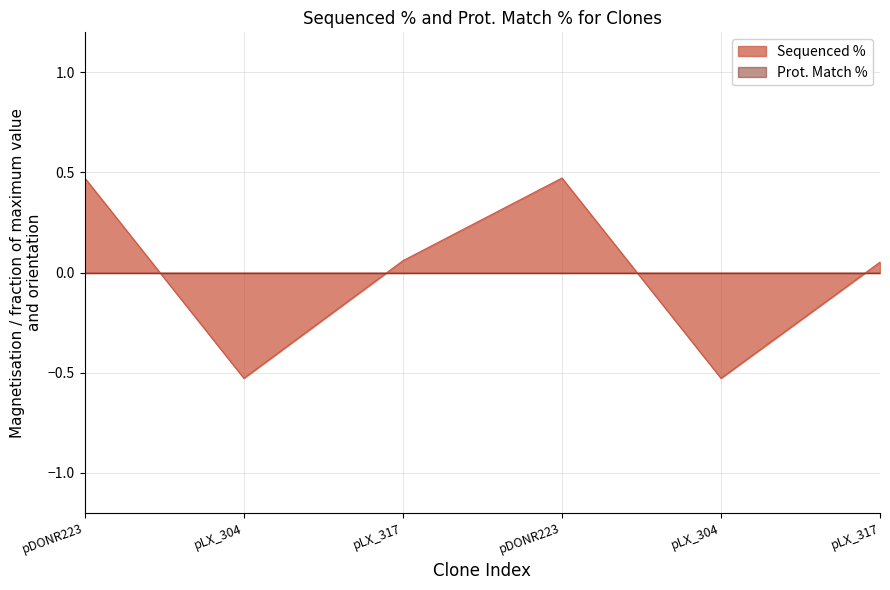

The value at pLX_304 is -0.8. True or false?

False